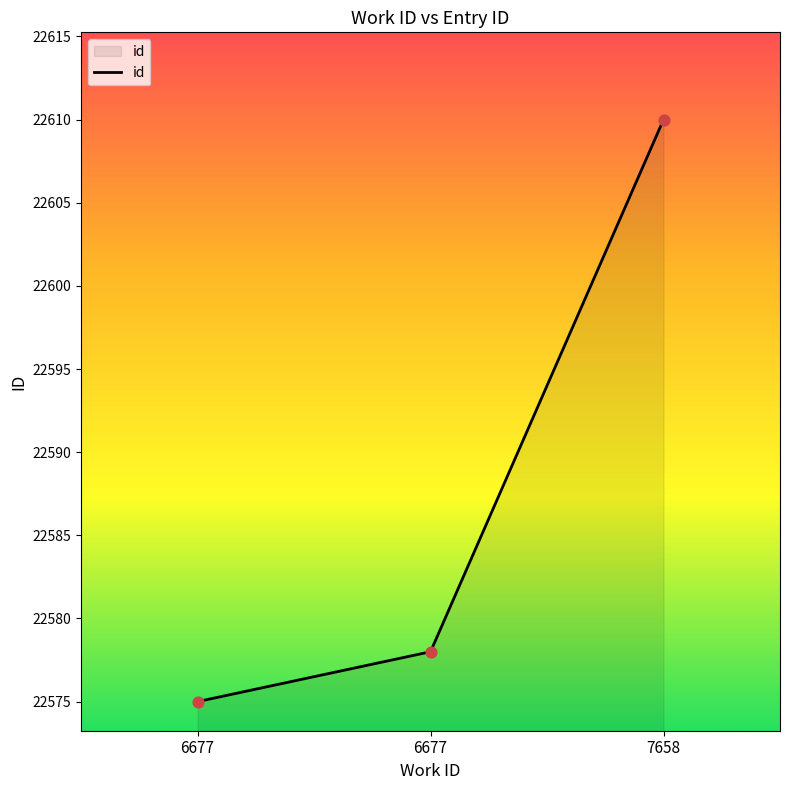

What is the ratio of the value at 6677 to the value at 6677?

1.0